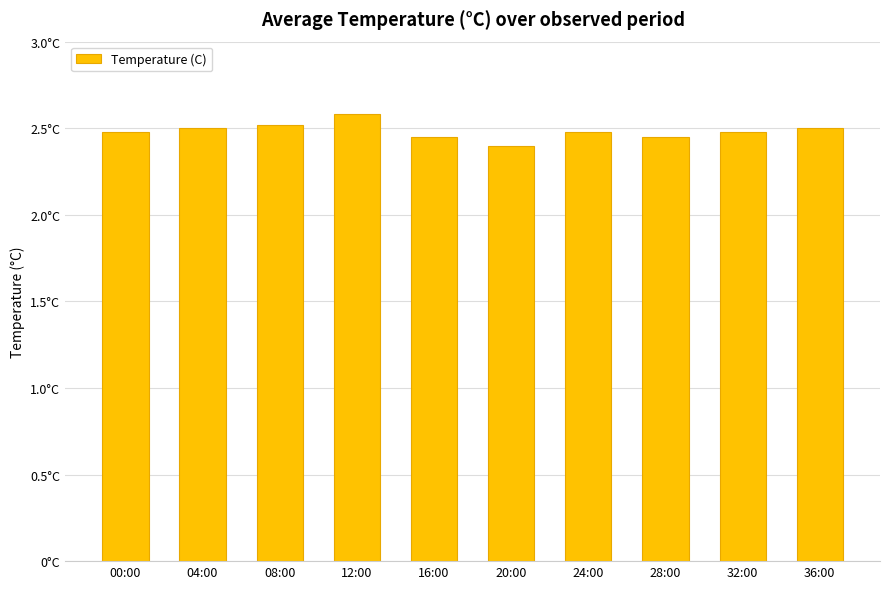

What is the minimum value shown in the chart?

2.4